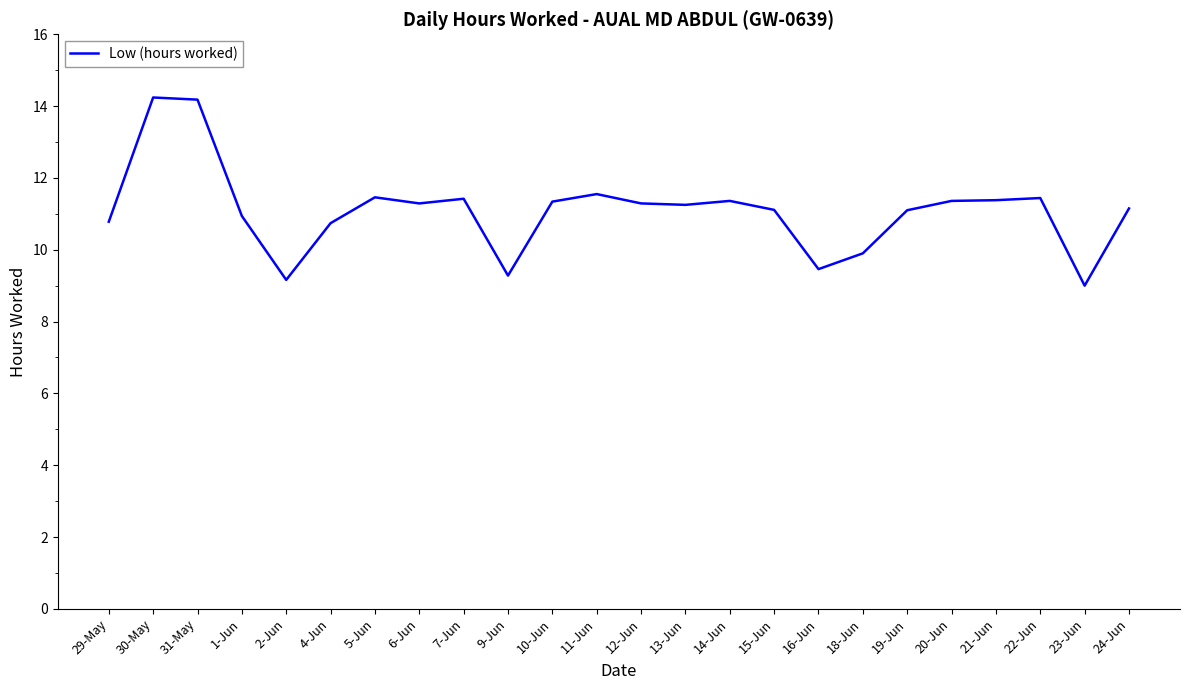

What is the difference between the values at 16-Jun and 22-Jun?

2.0